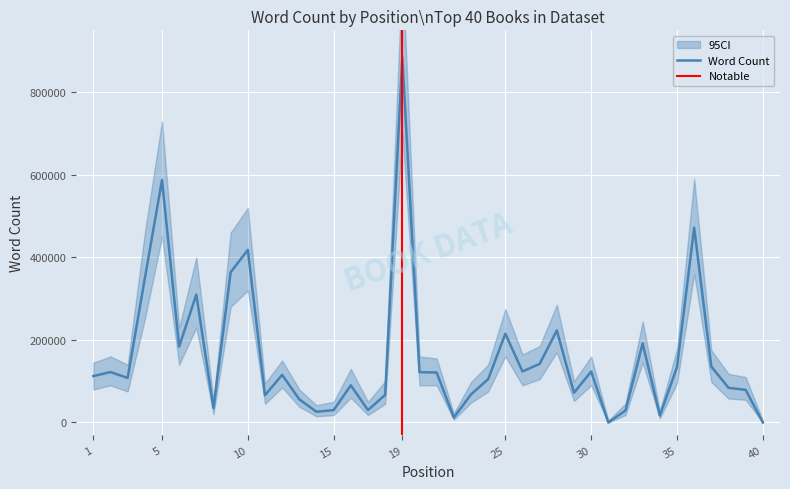

How many lines are shown in the chart?

1